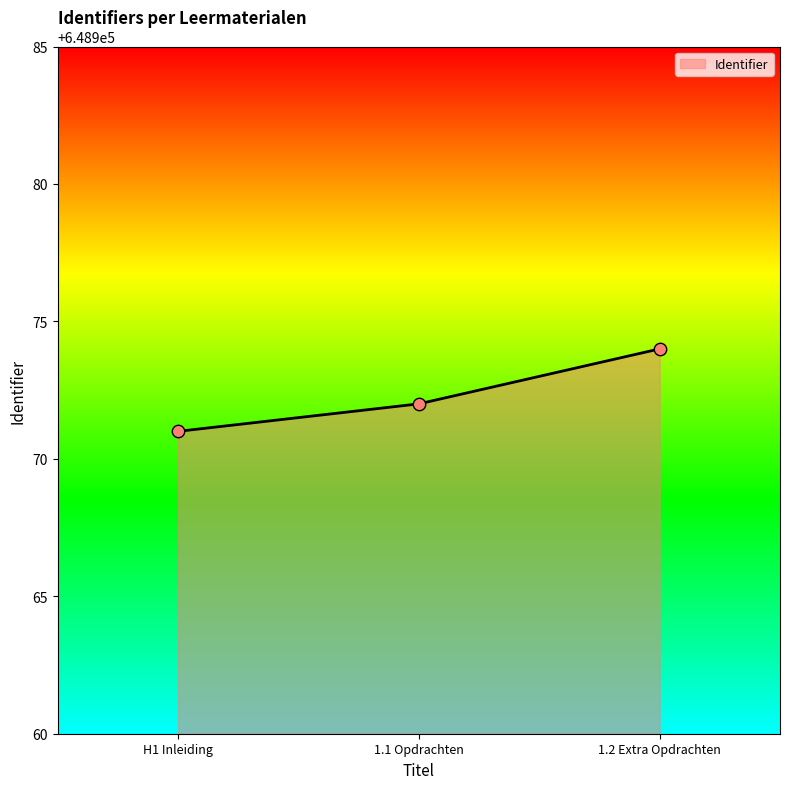

What is the change in value from H1 Inleiding to 1.2 Extra Opdrachten?

+3